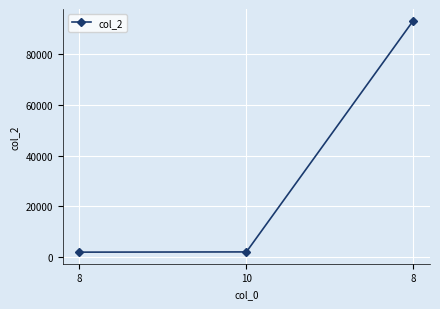

Which label corresponds to the smallest value in the chart?

8